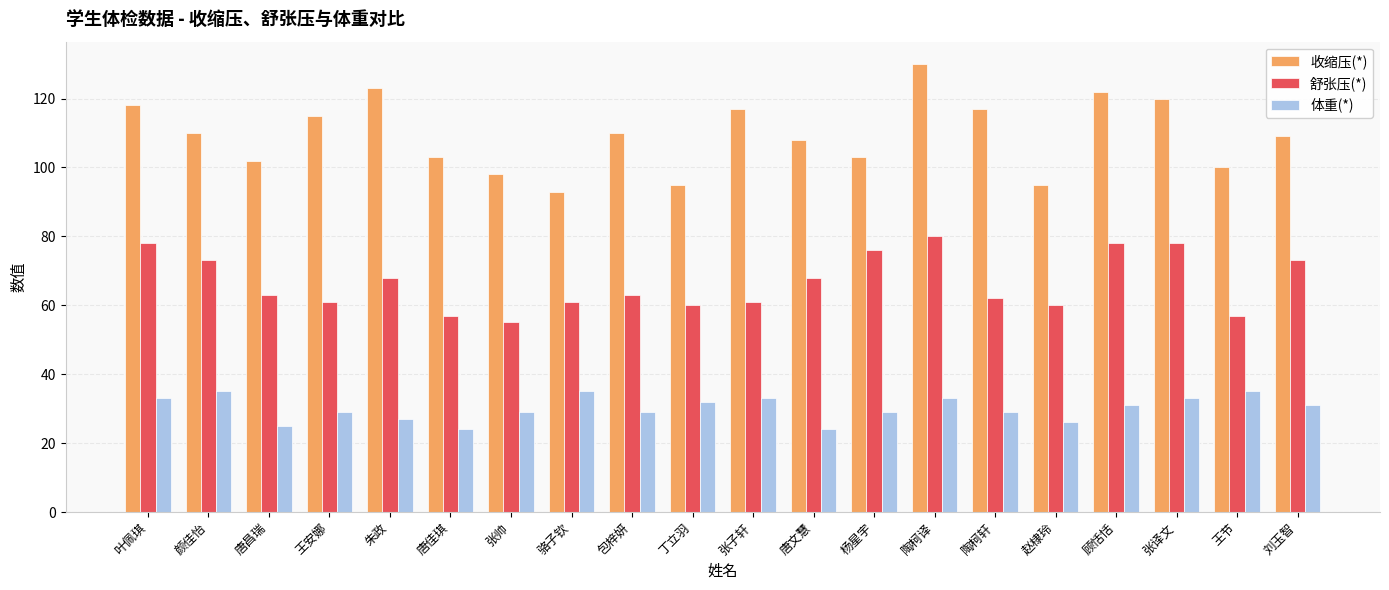

Reading left to right, extract all data points from this chart.

收缩压(*): 118	110	102	115	123	103	98	93	110	95	117	108	103	130	117	95	122	120	100	109
舒张压(*): 78	73	63	61	68	57	55	61	63	60	61	68	76	80	62	60	78	78	57	73
体重(*): 33	35	25	29	27	24	29	35	29	32	33	24	29	33	29	26	31	33	35	31